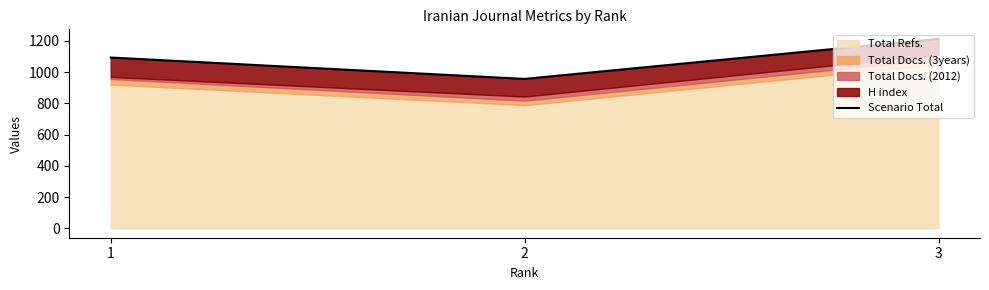

Rank the categories by value from highest to lowest.

3, 1, 2